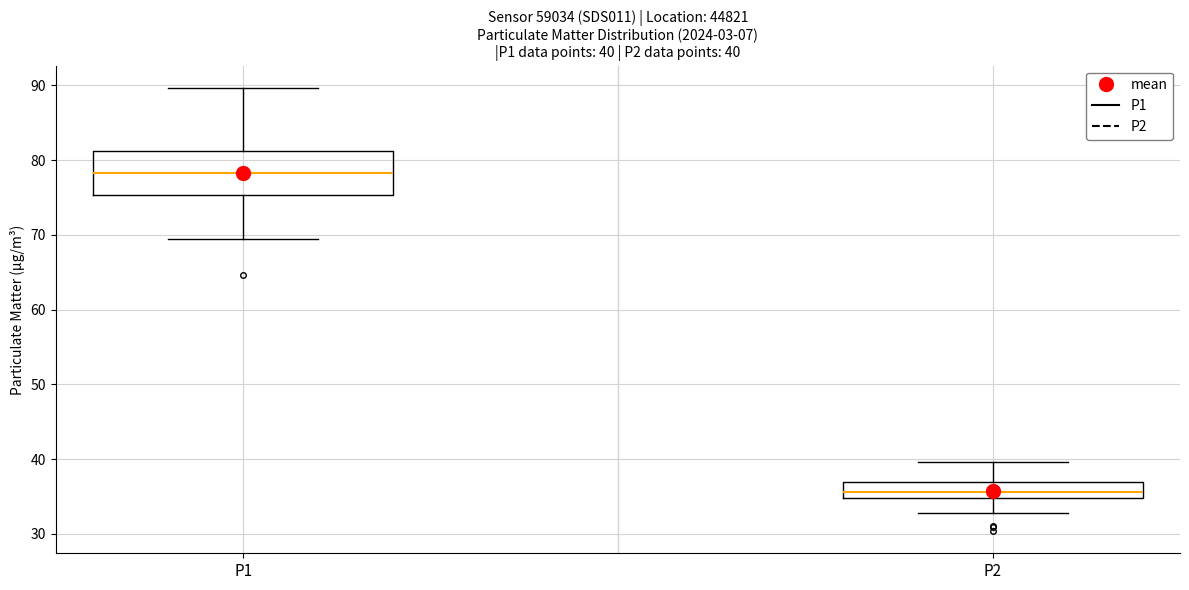

Which box has the highest median line?

P1